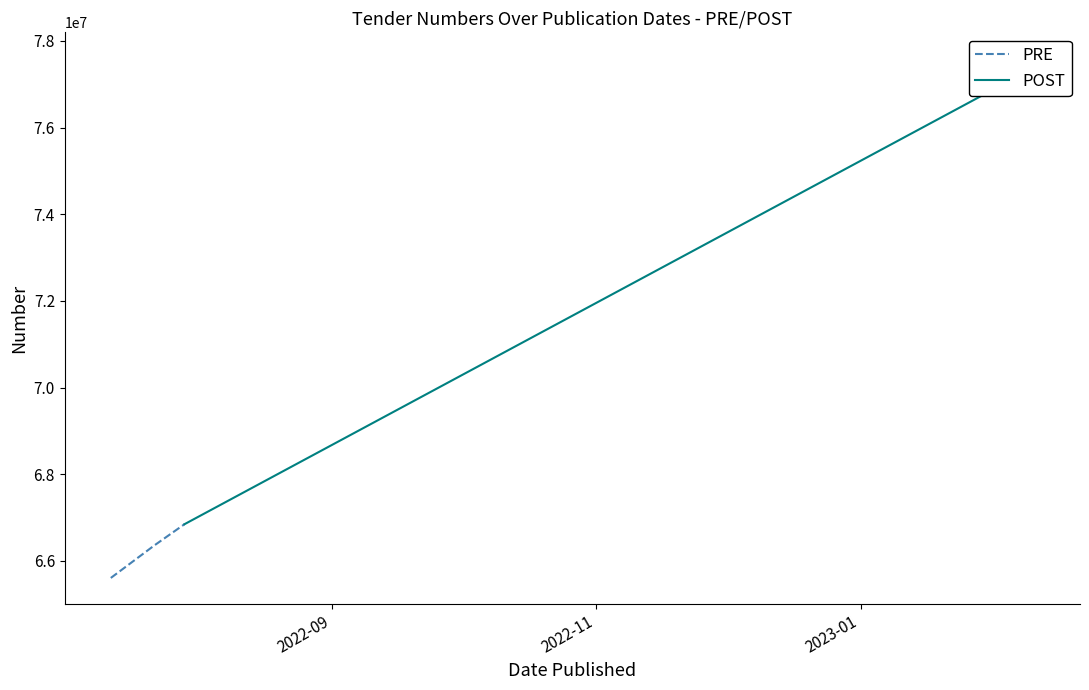

What is the lowest value of the PRE series?

65606113